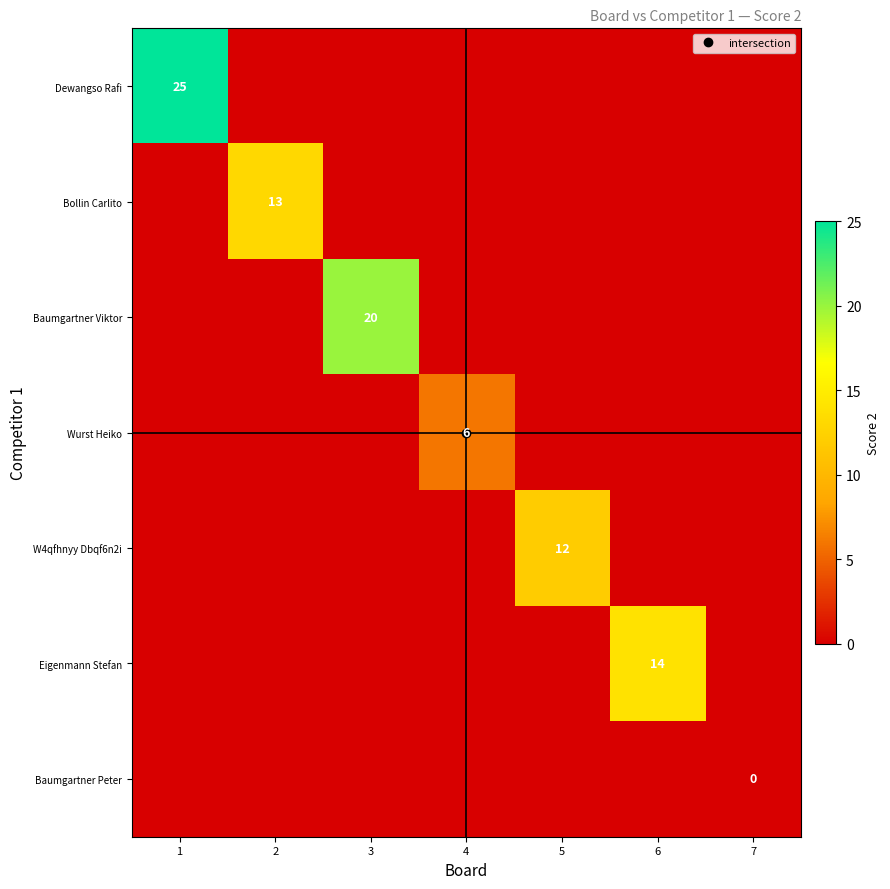

At 1, list the series in order from smallest to largest.

Dewangso Rafi, Bollin Carlito, Baumgartner Viktor, Wurst Heiko, W4qfhnyy Dbqf6n2i, Eigenmann Stefan, Baumgartner Peter